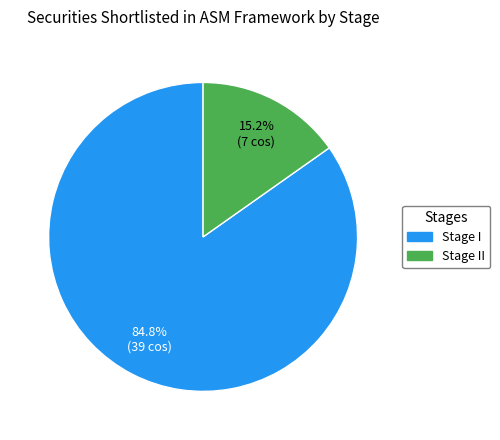

To the nearest percent, what portion does Stage II represent?

15%